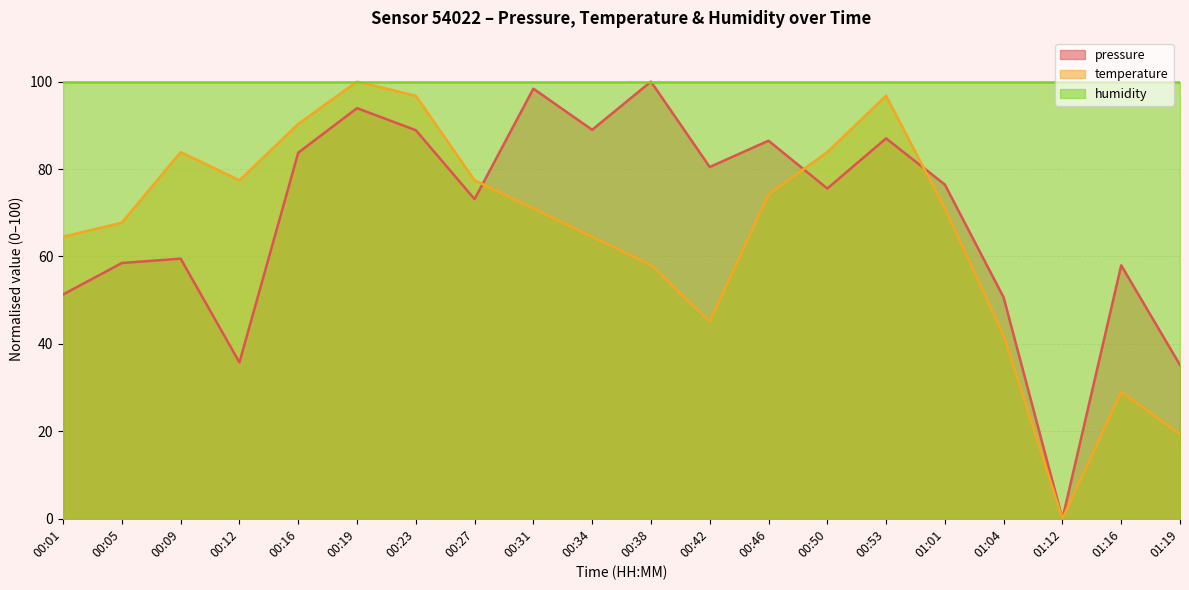

What is the difference between the highest and lowest values at 00:38?

41.9